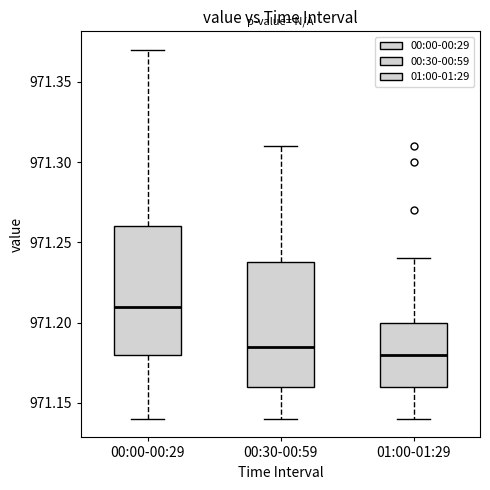

Reading left to right, read every box against the y-axis: the position of its median line, the range the box covers, and the ends of its whiskers. The values are not printed on the chart, so give them approximately, as read against the axis.

00:00-00:29: median 971.210, box 971.180 to 971.260, whiskers 971.140 to 971.370
00:30-00:59: median 971.185, box 971.160 to 971.240, whiskers 971.140 to 971.310
01:00-01:29: median 971.180, box 971.160 to 971.200, whiskers 971.140 to 971.240